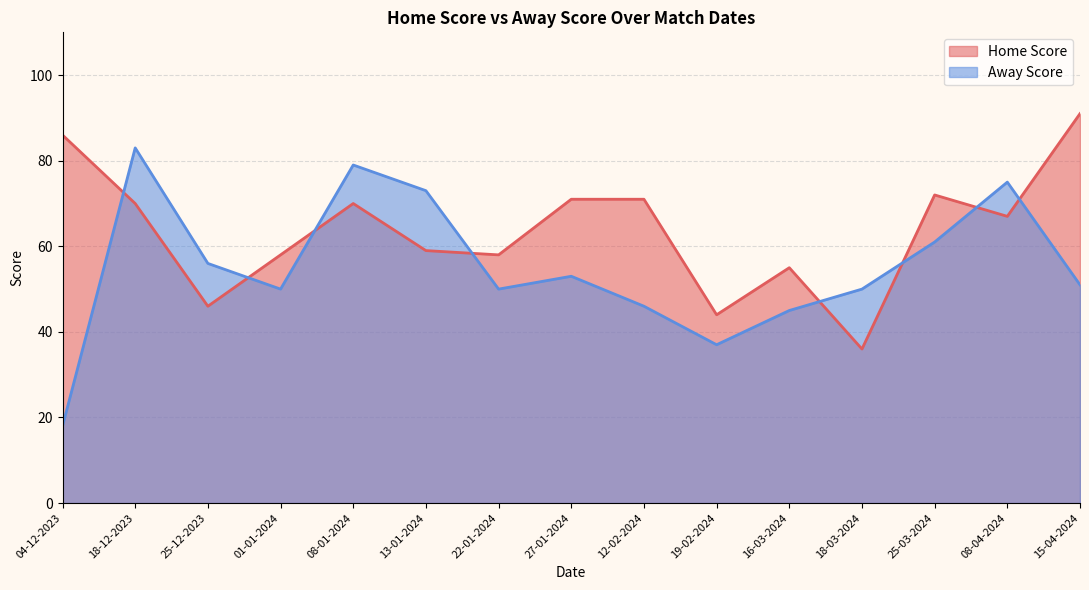

Where is the first local maximum for Home Score?

08-01-2024